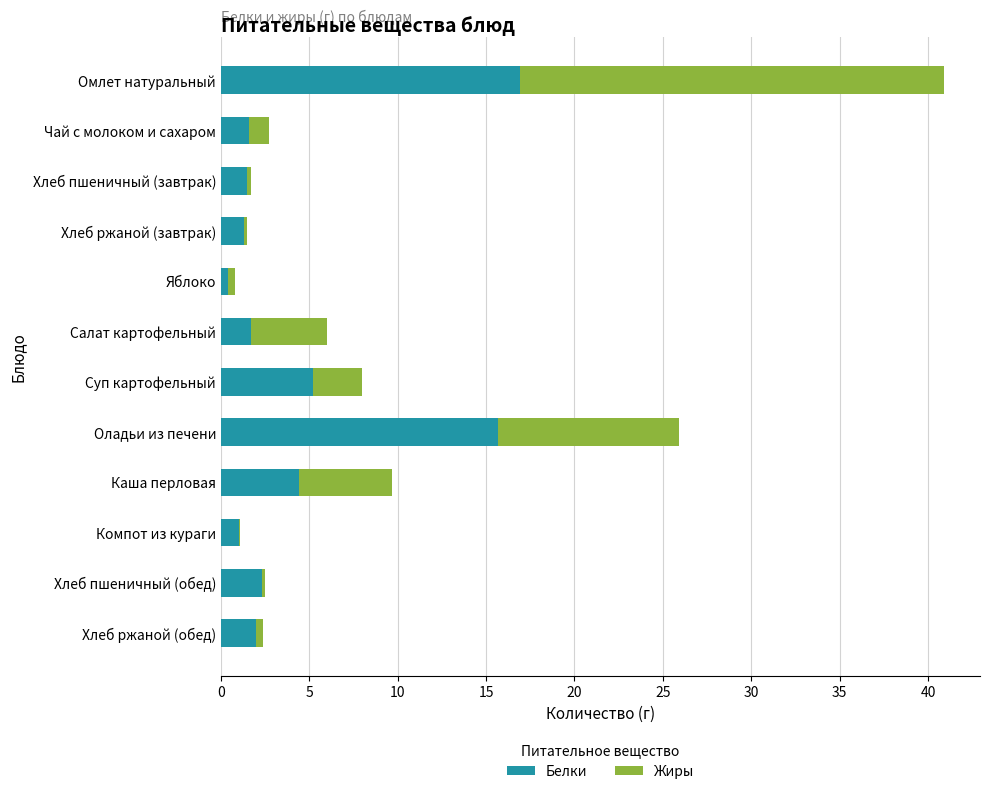

What is the highest value of the Белки series?

16.9